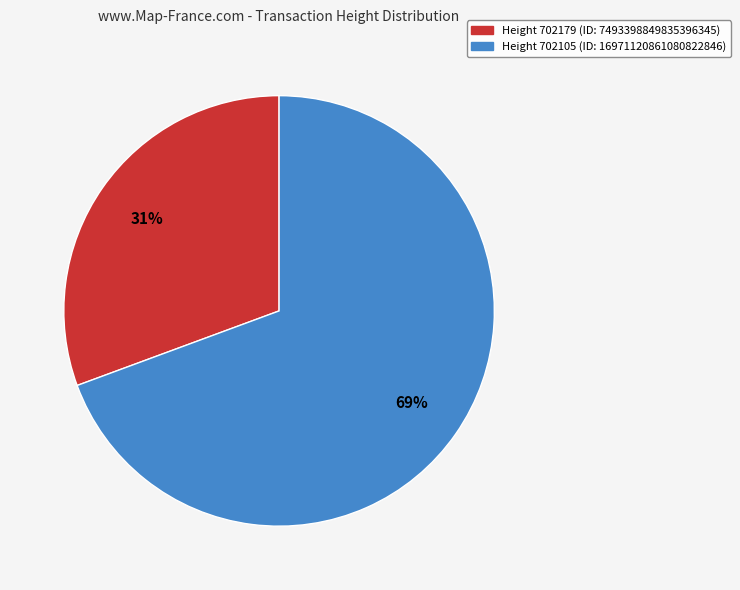

To the nearest percent, what is the average slice percentage?

50%